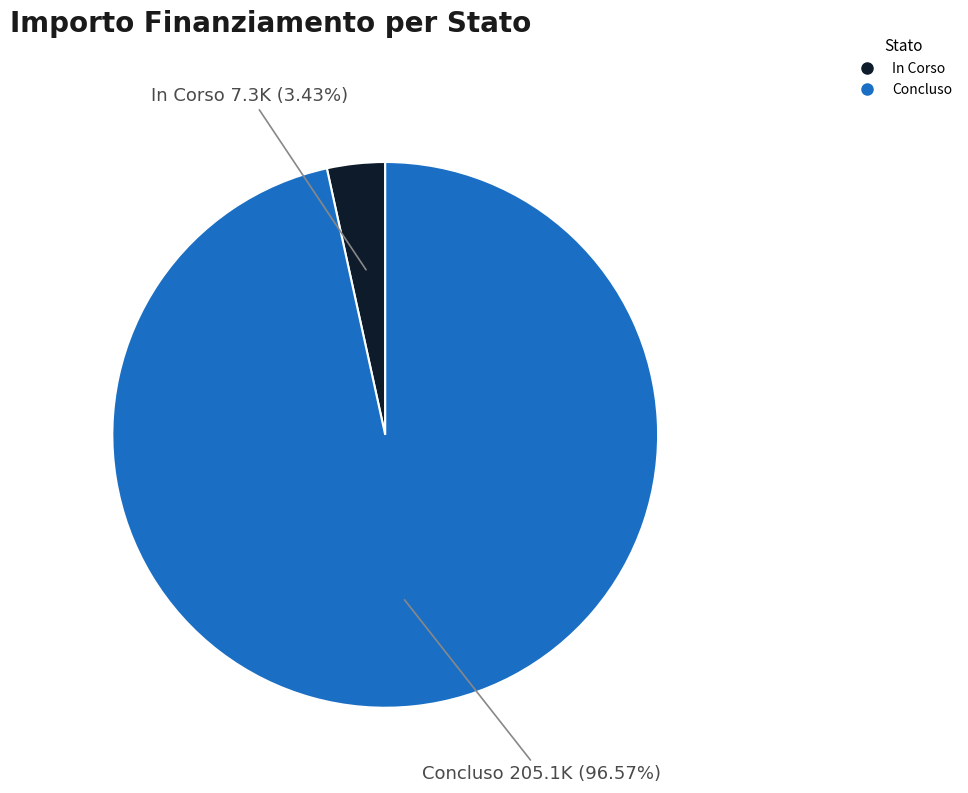

To the nearest percent, what is the average slice percentage?

50%